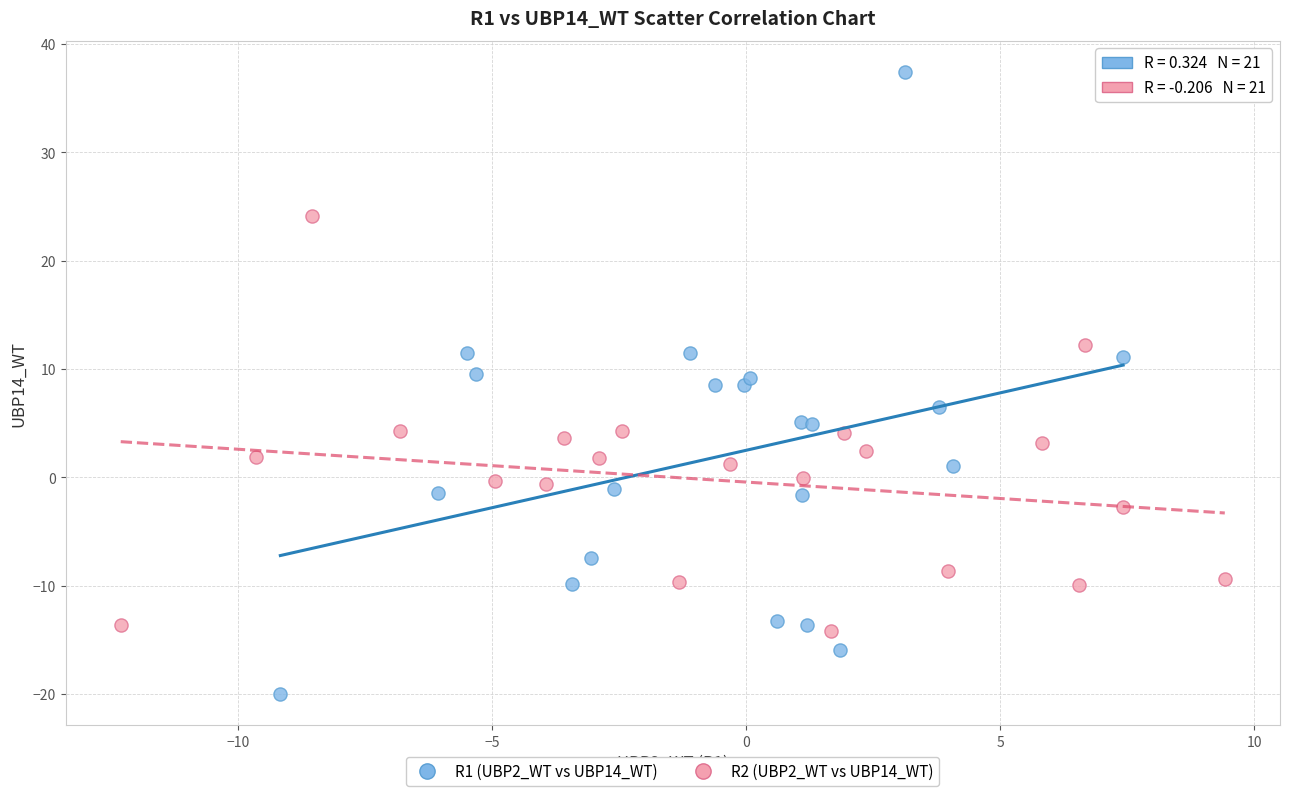

Which series reaches the minimum Y coordinate?

R1 (UBP2_WT vs UBP14_WT)